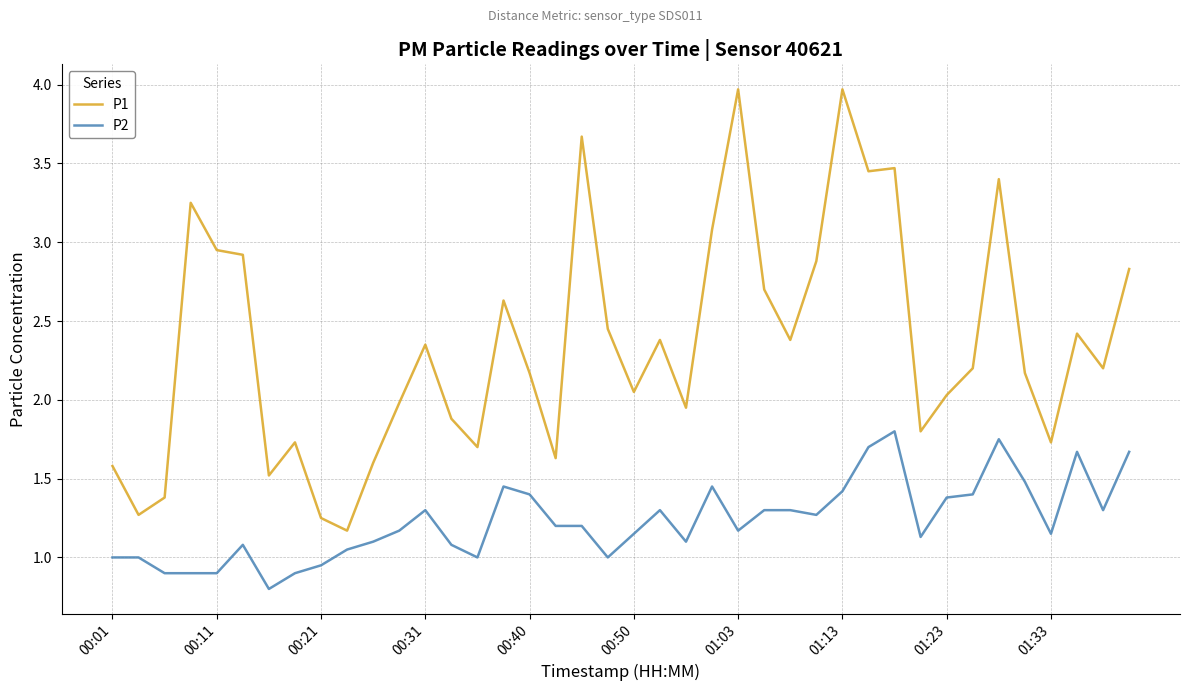

Which series has the largest range (max minus min)?

P1